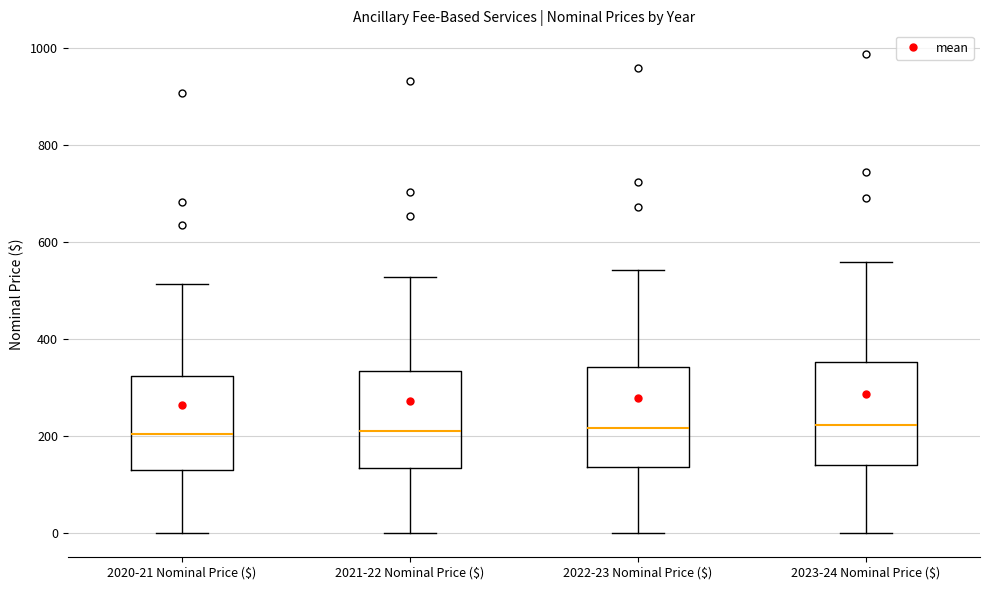

Reading left to right, read every box against the y-axis: the position of its median line, the range the box covers, and the ends of its whiskers. The values are not printed on the chart, so give them approximately, as read against the axis.

2020-21 Nominal Price ($): median 200, box 140 to 320, whiskers 0 to 520
2021-22 Nominal Price ($): median 220, box 140 to 340, whiskers 0 to 520
2022-23 Nominal Price ($): median 220, box 140 to 340, whiskers 0 to 540
2023-24 Nominal Price ($): median 220, box 140 to 360, whiskers 0 to 560